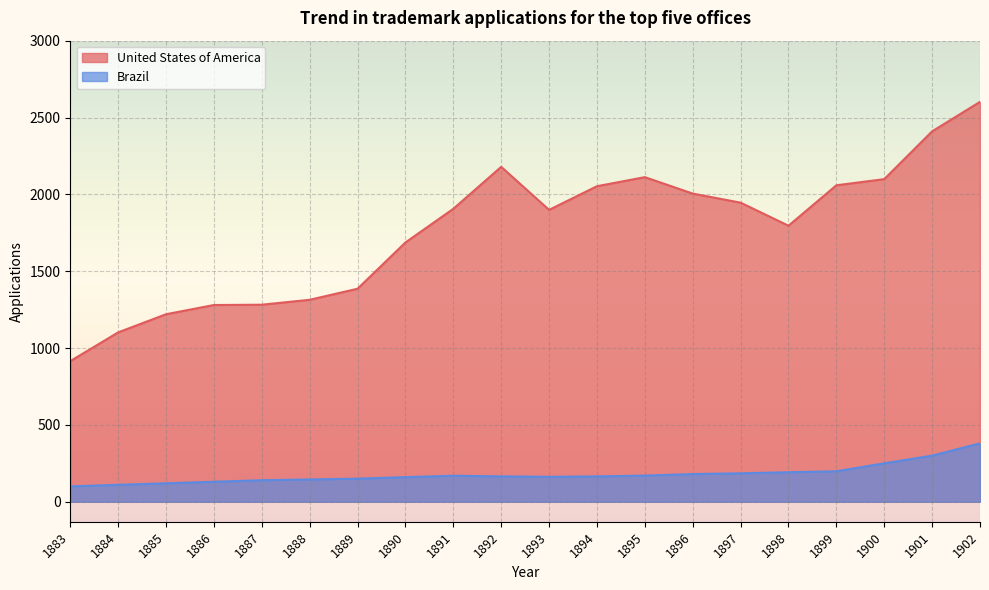

Which series has the largest range (max minus min)?

United States of America